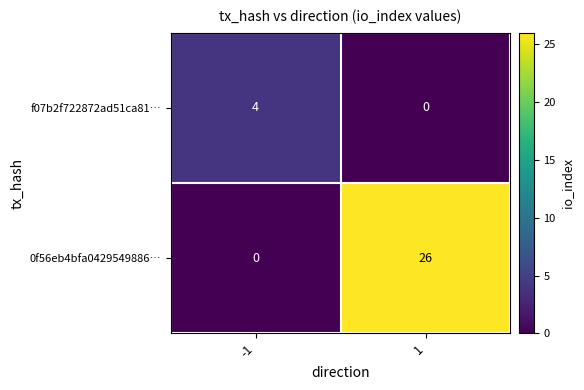

Reading right to left, list all the values displayed in this chart.

f07b2f722872ad51ca81…: 0	4
0f56eb4bfa0429549886…: 26	0